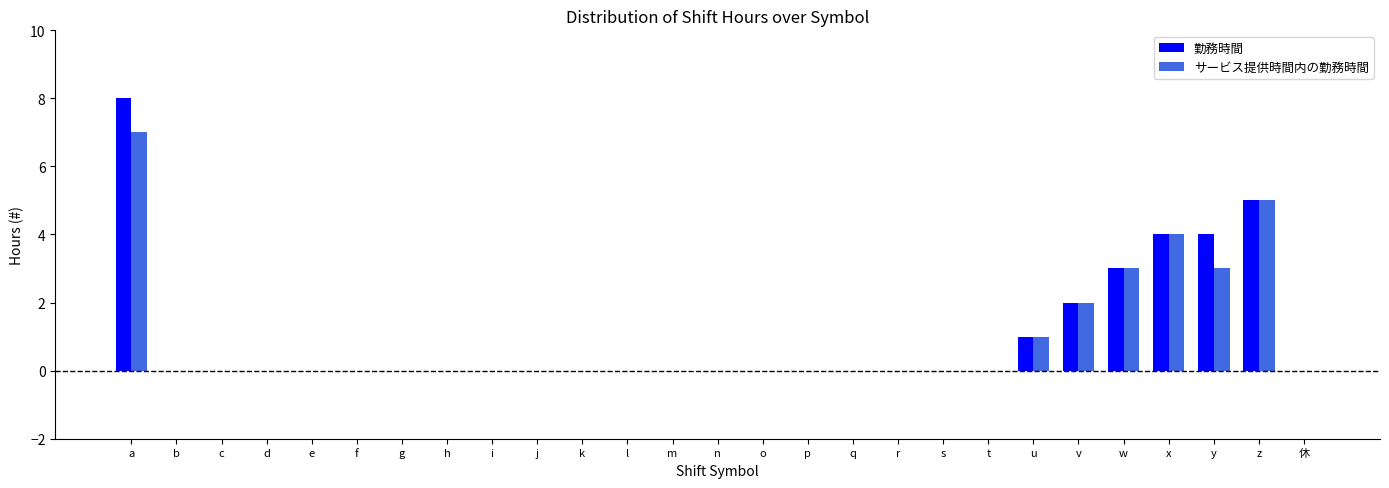

Is the value of 勤務時間 at p greater than the value of サービス提供時間内の勤務時間 at z?

No